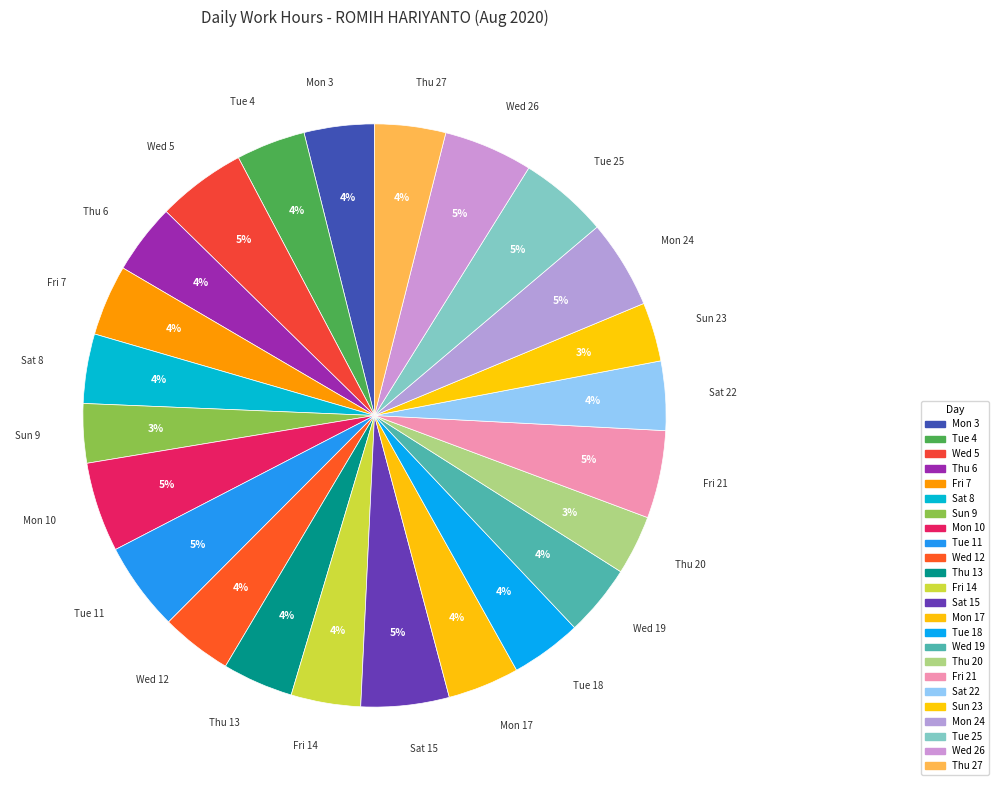

True or false: Thu 20 accounts for 17% of the total.

False